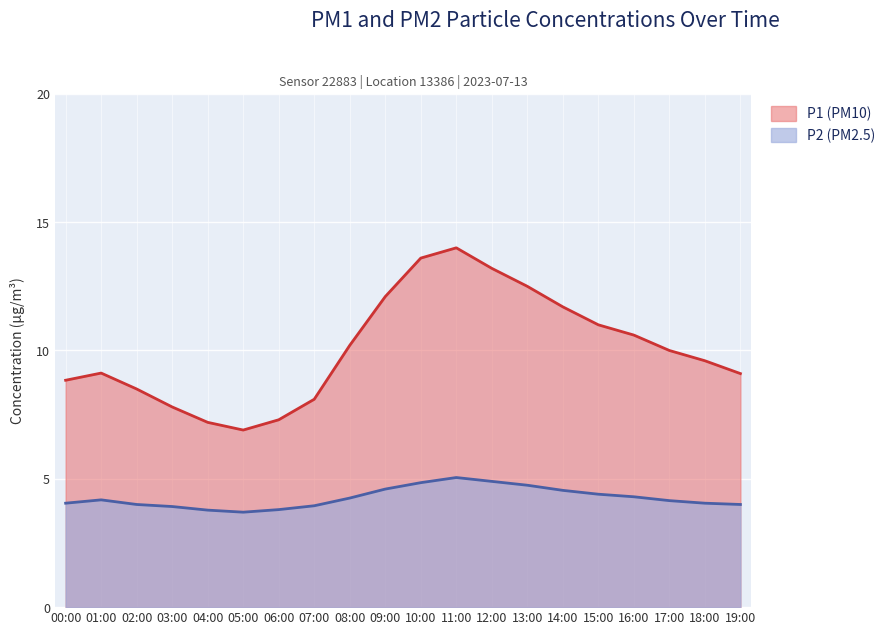

True or false: P1 and P2 cross at least once.

False